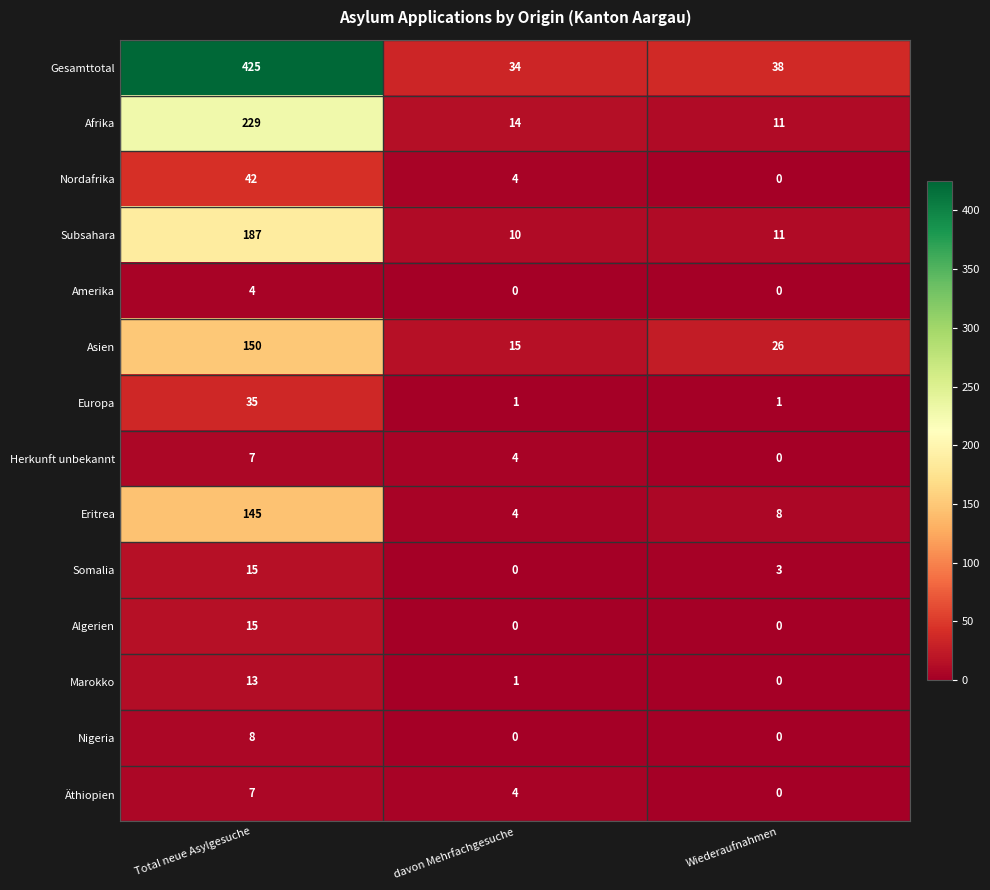

Where does the Subsahara series first go above 11?

Total neue Asylgesuche